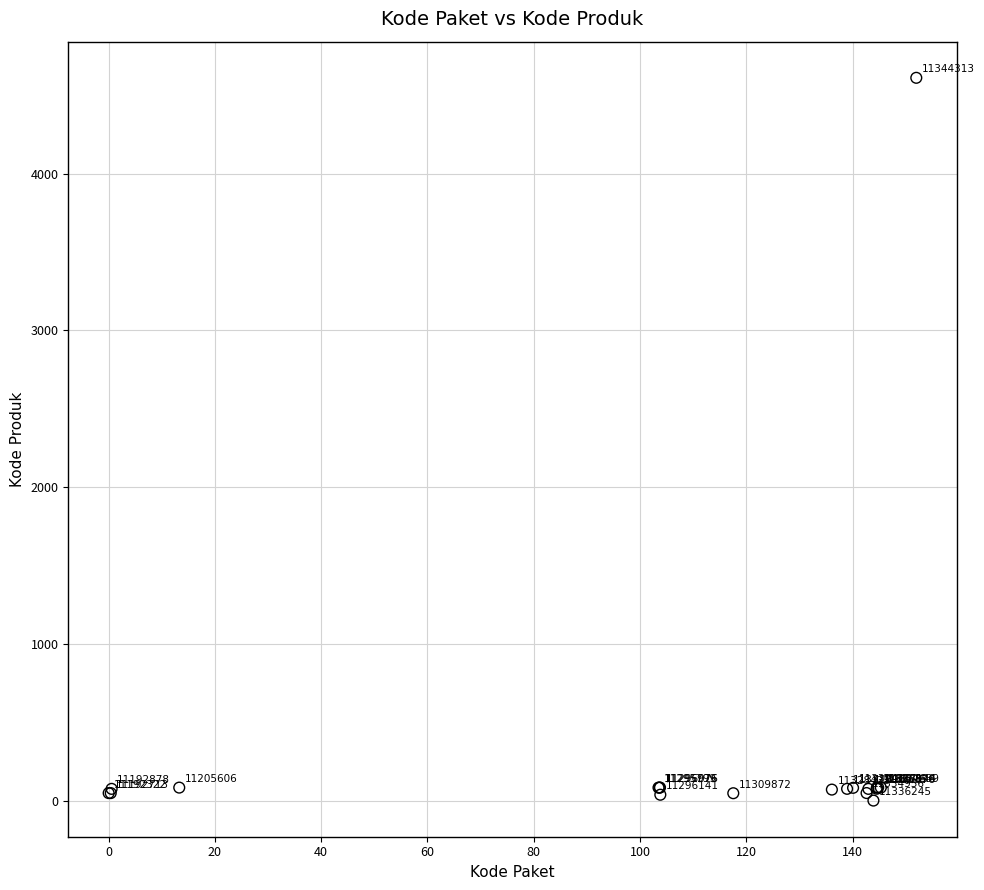

What Y value in the scatter plot is closest to 2305?

83.2